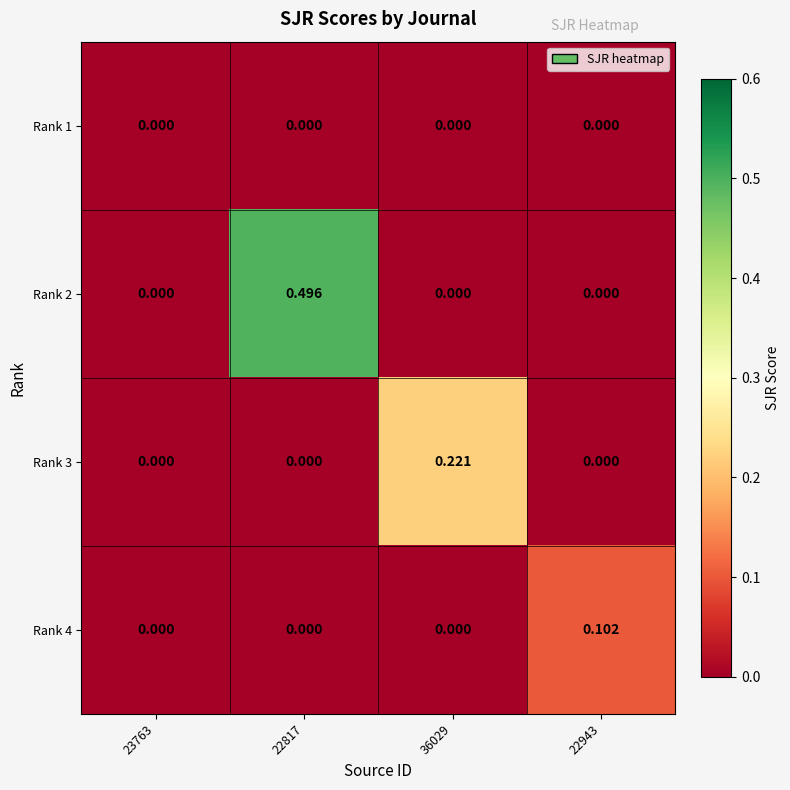

How many values in the Rank 4 series exceed 0?

1